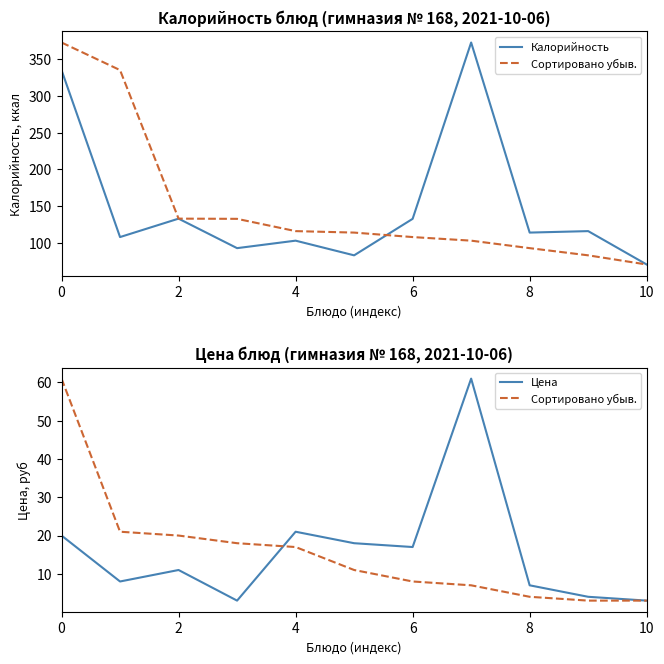

How many data points does each series have?

11